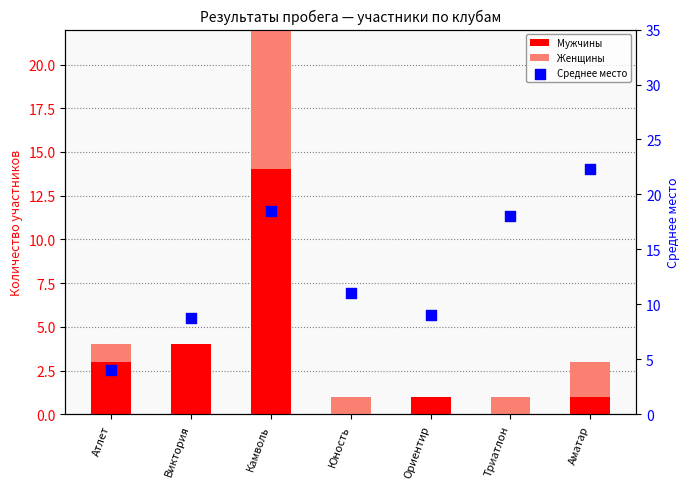

At which category is the sum across all series the highest?

Камволь